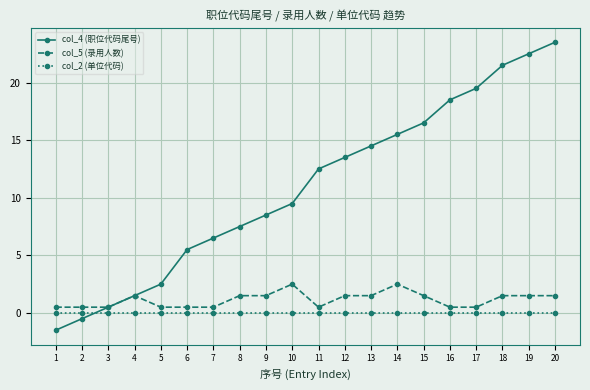

True or false: col_5 (录用人数) has more than 0 points higher than both neighbors.

True